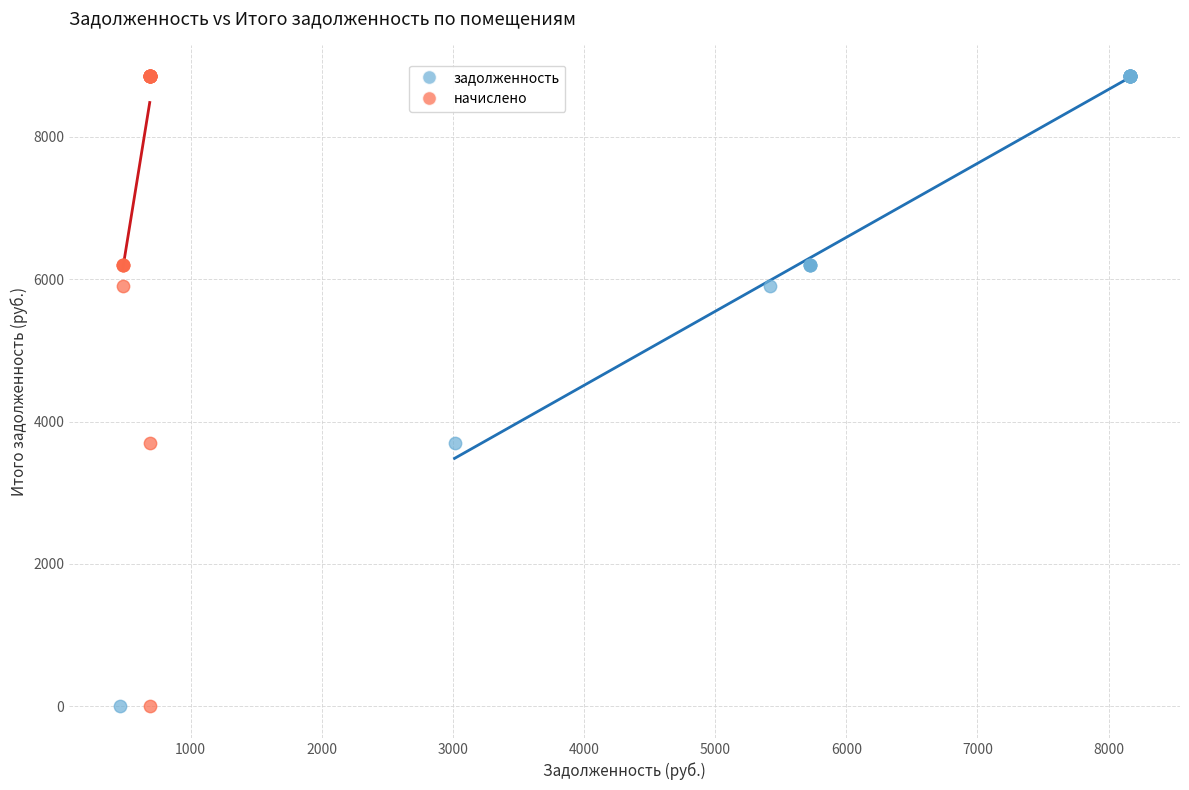

What are all the series names shown in the legend?

задолженность, начислено